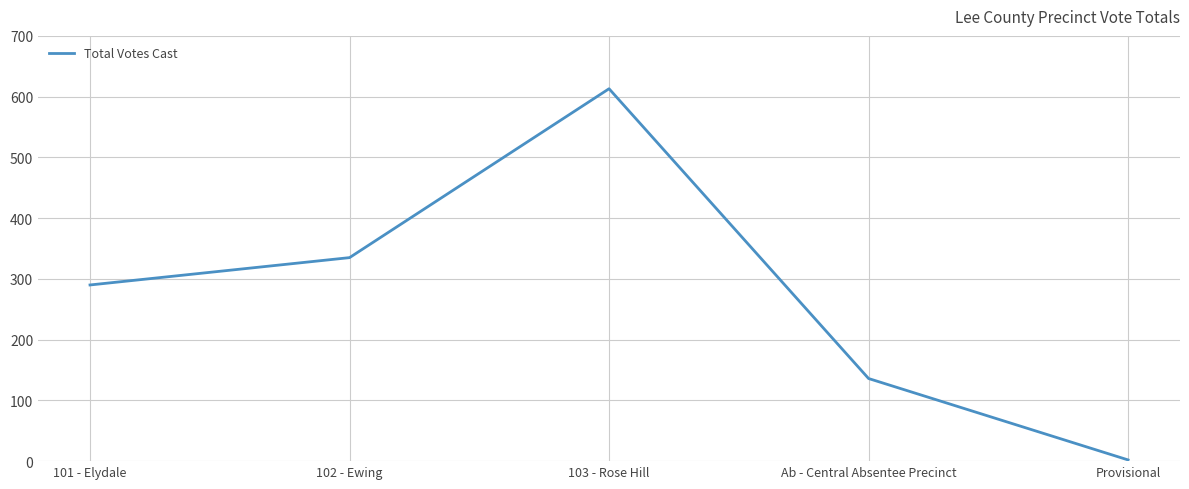

True or false: the data shows 165 at 101 - Elydale.

False